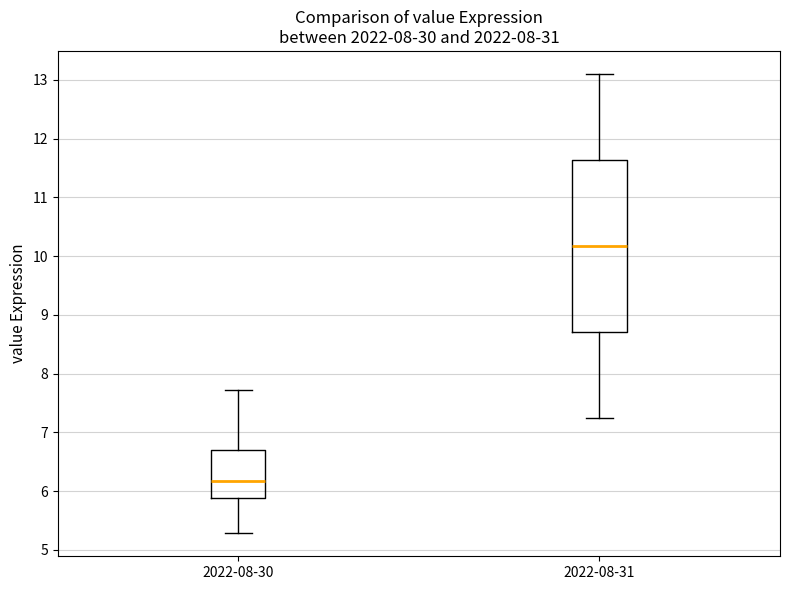

Comparing the boxes themselves (not the whiskers), which one is the tallest?

2022-08-31